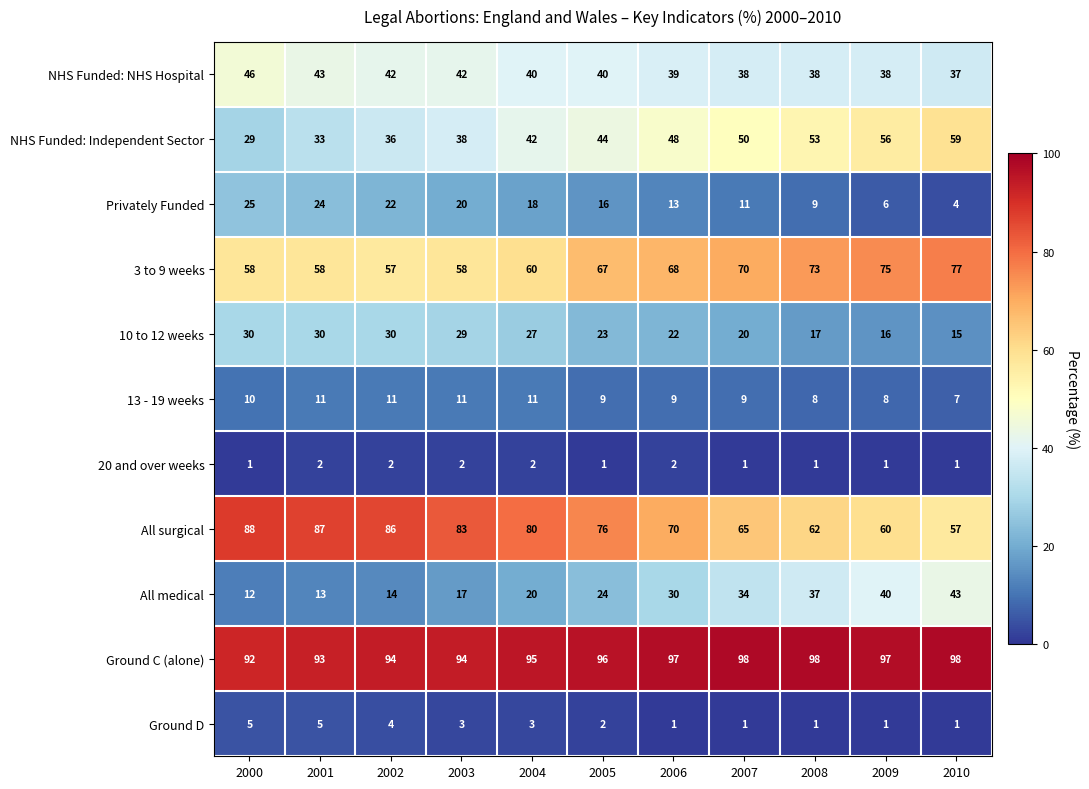

Which category has the lowest value in the NHS Funded: Independent Sector series?

2000